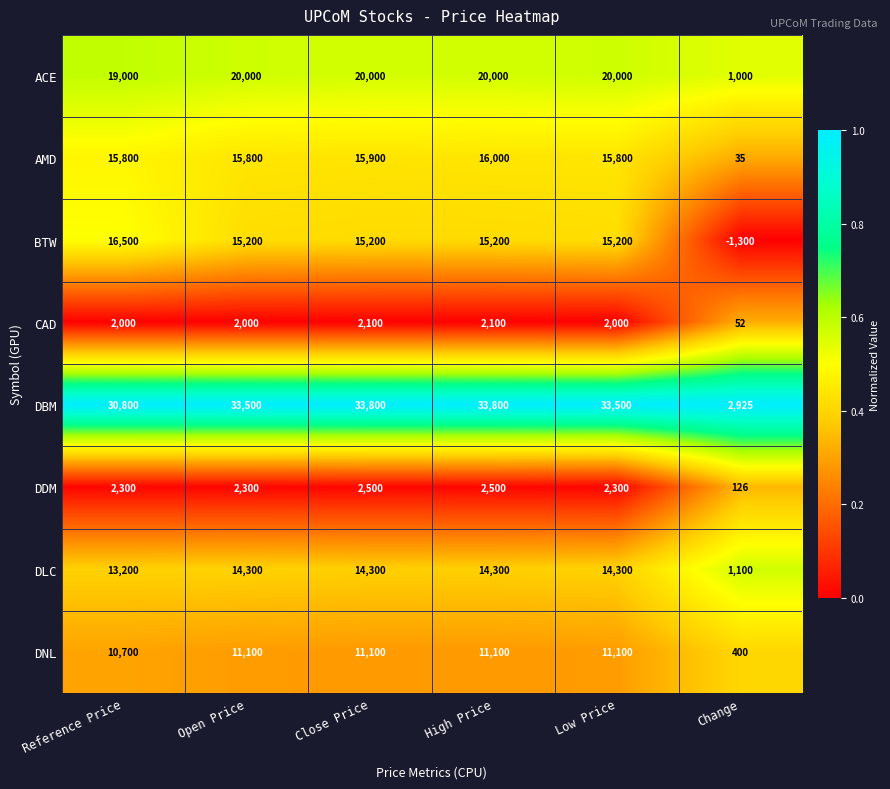

Which series has the largest range (max minus min)?

DBM